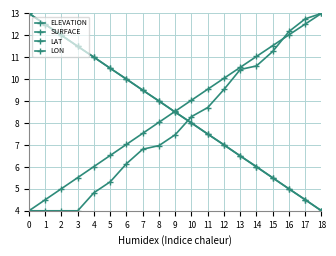

How many lines are shown in the chart?

4